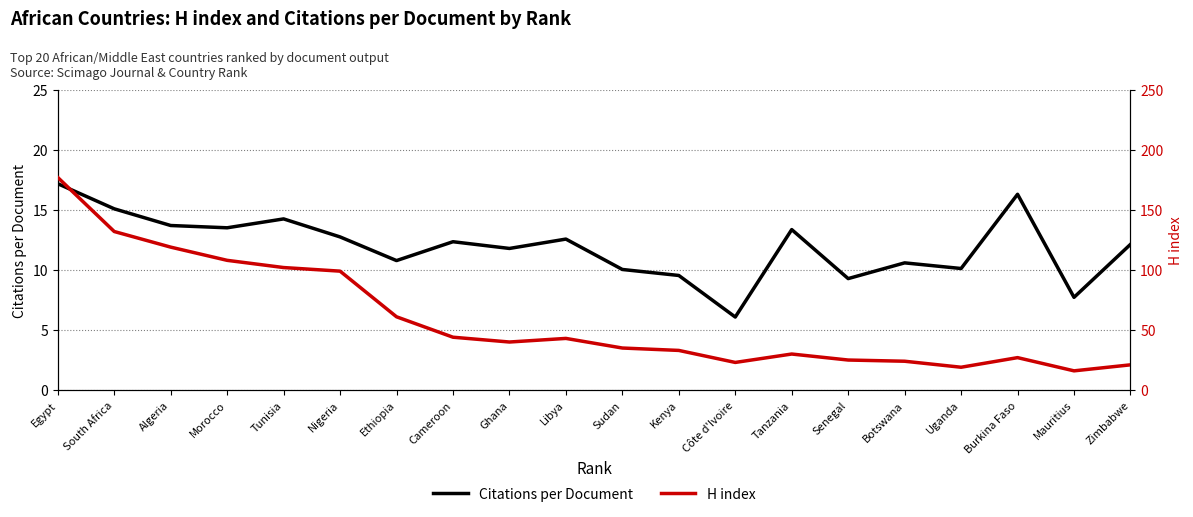

What position from the left is Zimbabwe?

20